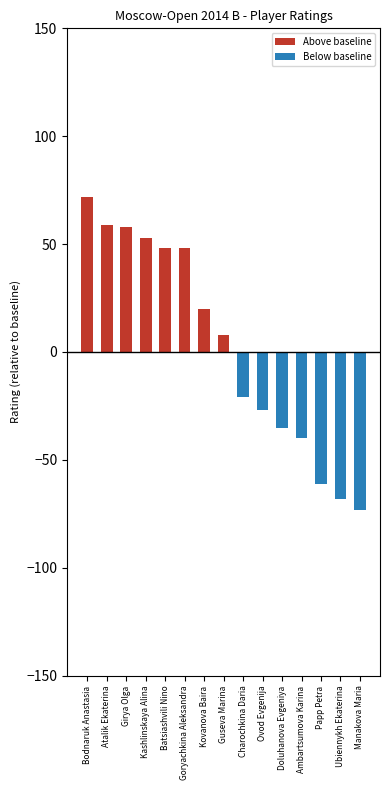

Reading right to left, what are all the values shown in this chart?

Above baseline: Manakova Maria=0	Ubiennykh Ekaterina=0	Papp Petra=0	Ambartsumova Karina=0	Doluhanova Evgeniya=0	Ovod Evgenija=0	Charochkina Daria=0	Guseva Marina=8	Kovanova Baira=20	Goryachkina Aleksandra=48	Batsiashvili Nino=48	Kashlinskaya Alina=53	Girya Olga=58	Atalik Ekaterina=59	Bodnaruk Anastasia=72
Below baseline: Manakova Maria=-73	Ubiennykh Ekaterina=-68	Papp Petra=-61	Ambartsumova Karina=-40	Doluhanova Evgeniya=-35	Ovod Evgenija=-27	Charochkina Daria=-21	Guseva Marina=0	Kovanova Baira=0	Goryachkina Aleksandra=0	Batsiashvili Nino=0	Kashlinskaya Alina=0	Girya Olga=0	Atalik Ekaterina=0	Bodnaruk Anastasia=0